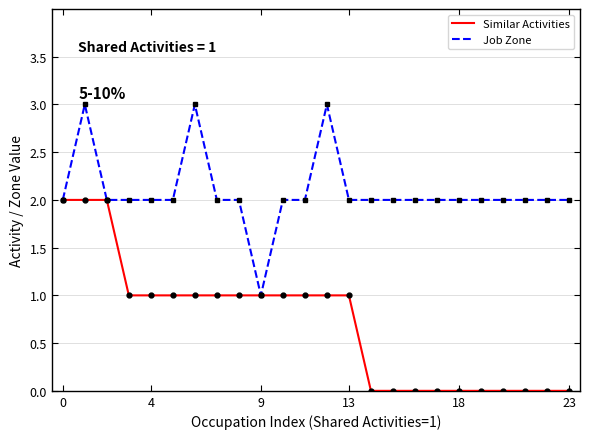

List the series in order of their peak value, highest first.

Job Zone, Similar Activities